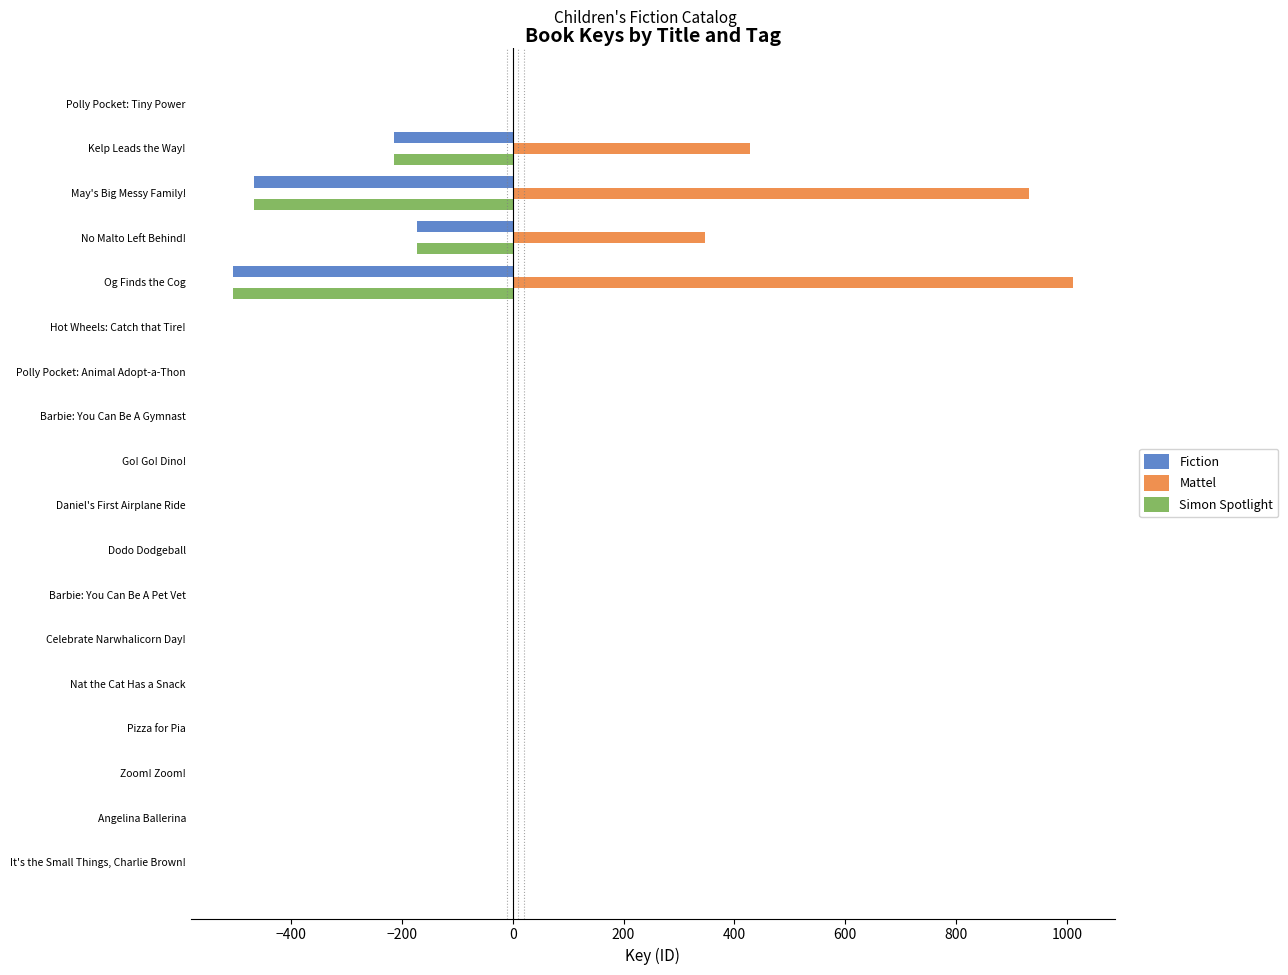

Is it true that Mattel equals 654.2 at Polly Pocket: Tiny Power?

False